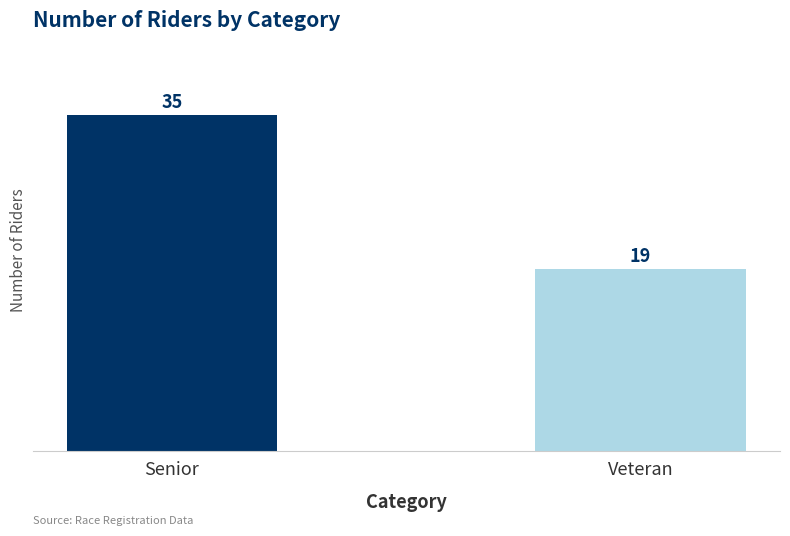

What is the greatest value displayed?

35